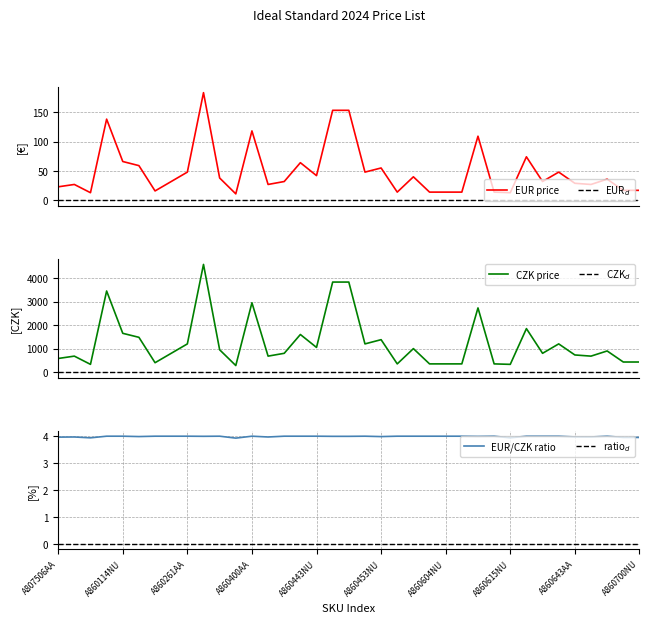

Is it true that EUR_price equals 138 at A860068AA?

True